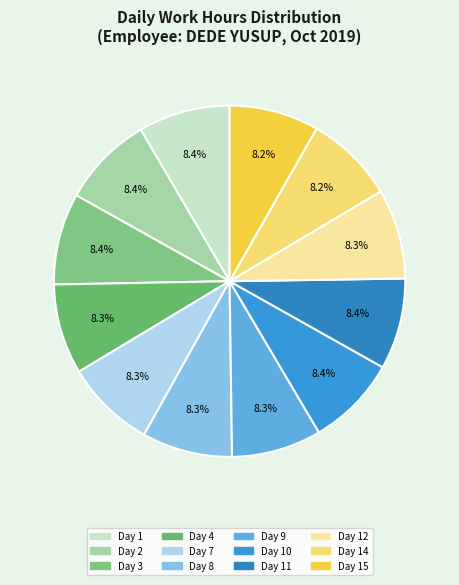

How many slices are in this pie chart?

12